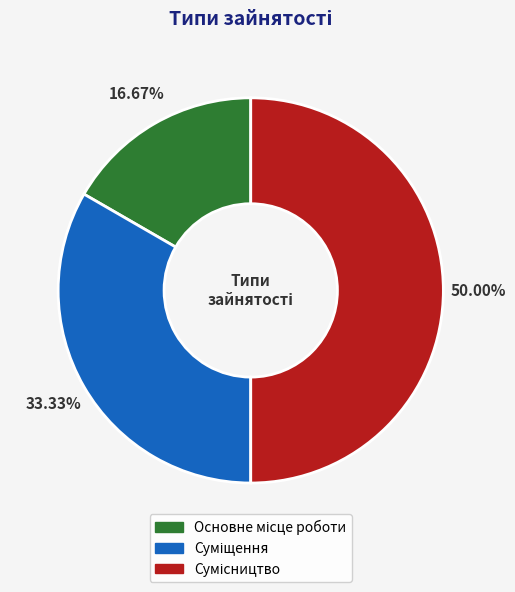

Count the number of slices in the pie.

3